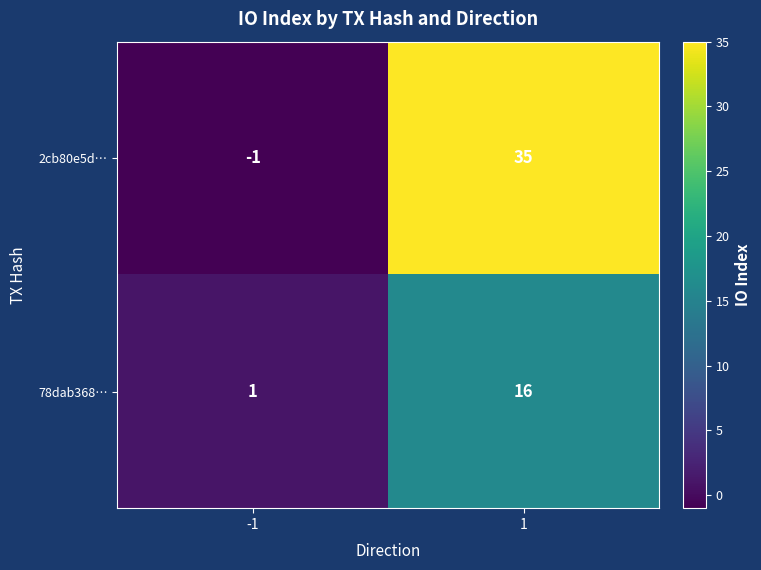

Which series has the widest spread of values?

2cb80e5d…